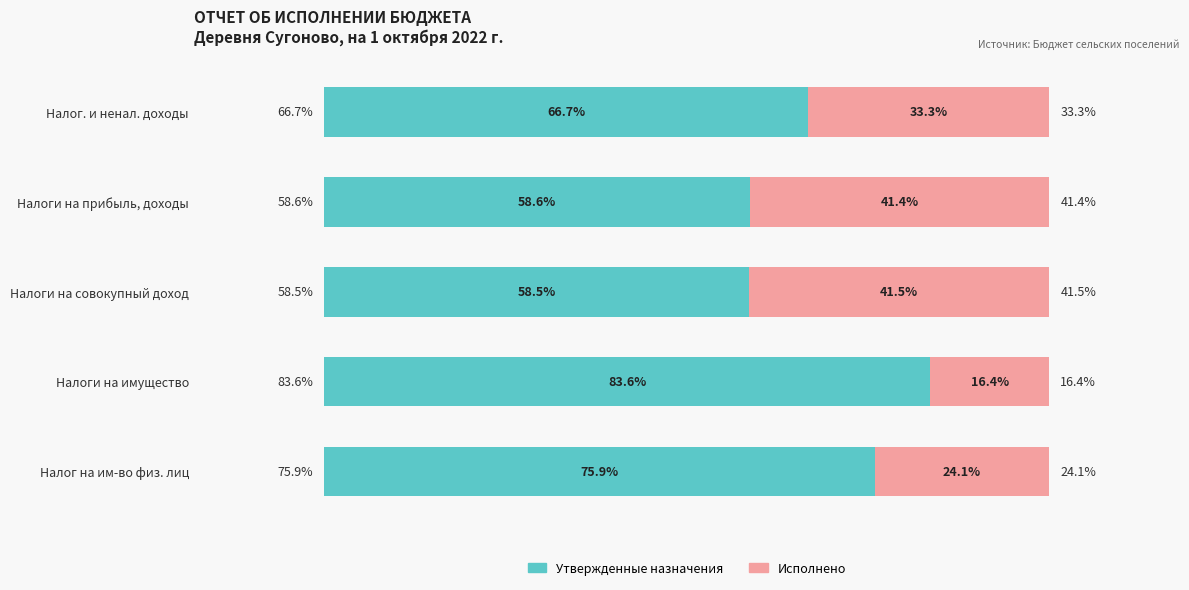

At which label is Утвержденные назначения closest to 71?

Налог. и ненал. доходы